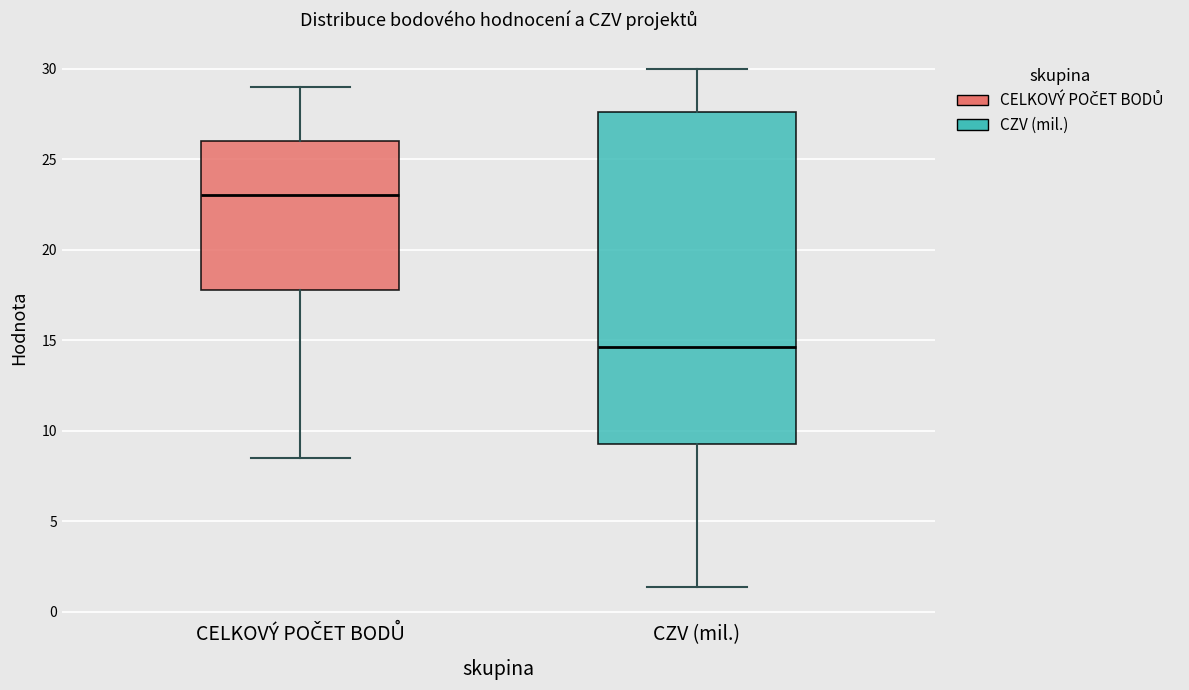

Where does the median line of the box for CZV (mil.) sit on the y-axis? The values are not printed on the chart, so give them approximately, as read against the axis.

14.5